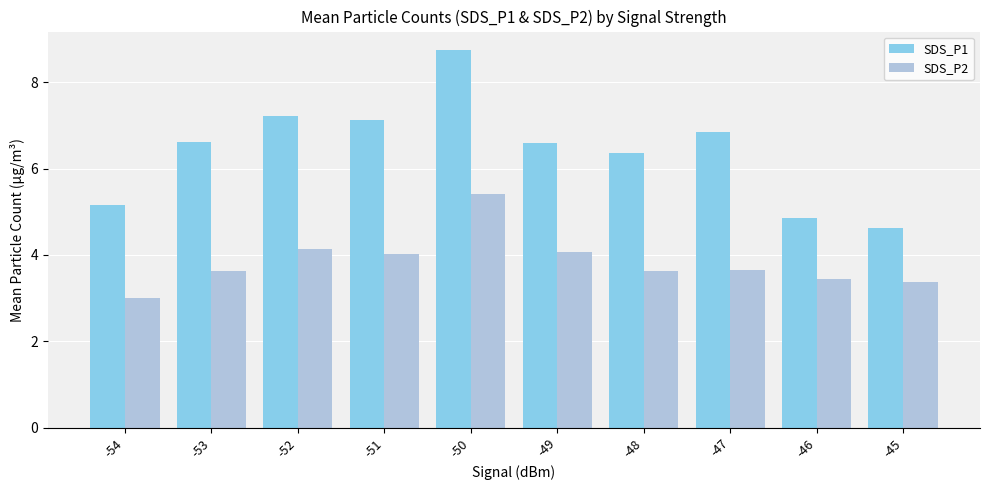

Rank the series at -49 from lowest to highest value.

SDS_P2, SDS_P1